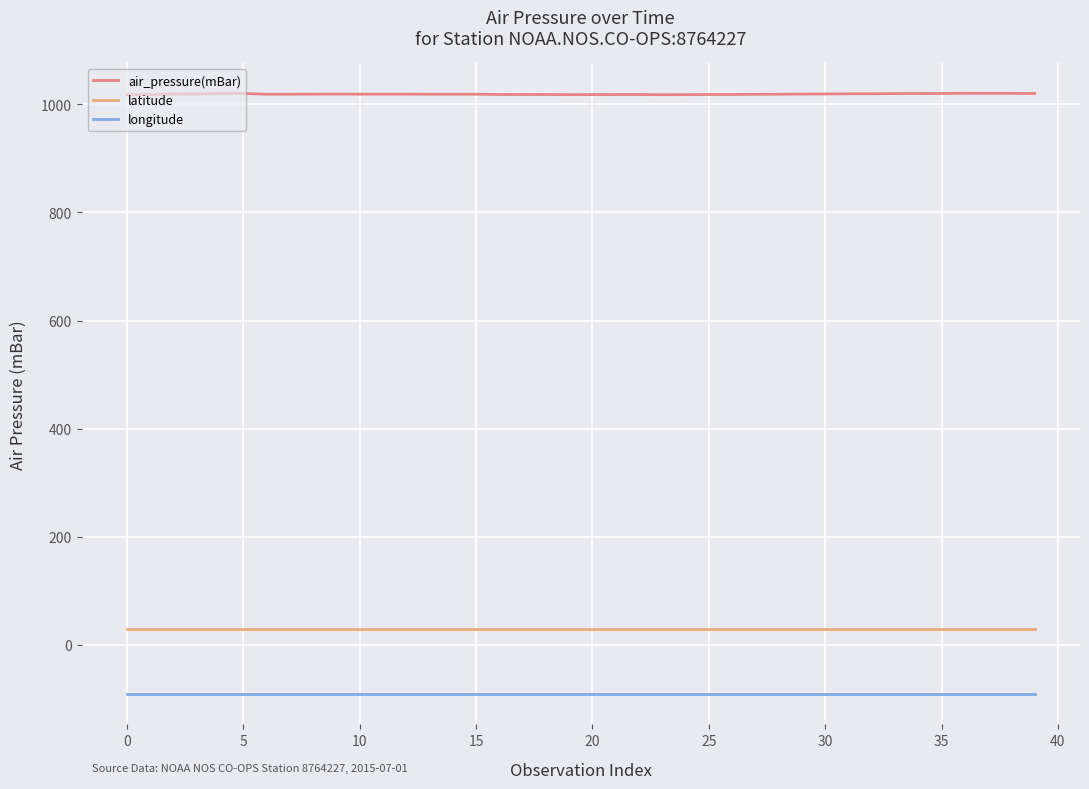

What is the lowest value of the latitude series?

29.4